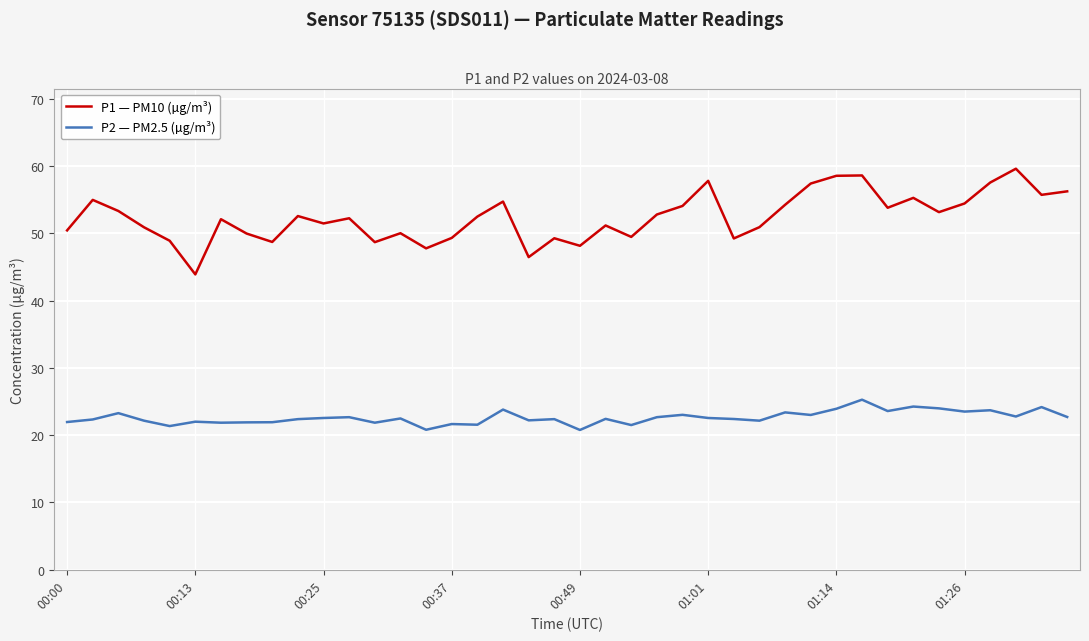

Count the number of categories in the chart.

40